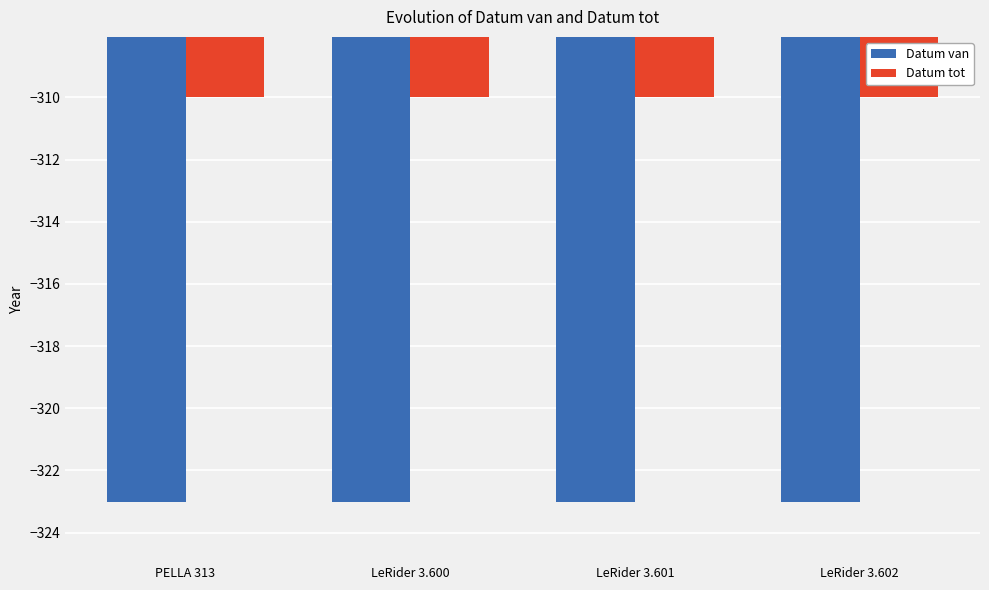

What is the lowest value of the Datum van series?

-323